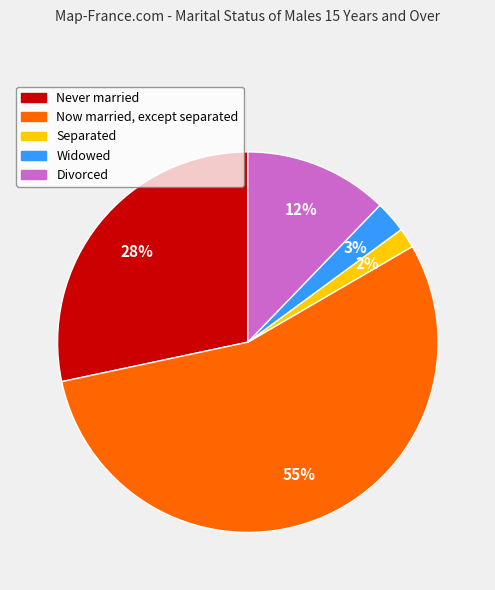

How many segments does this pie chart have?

5